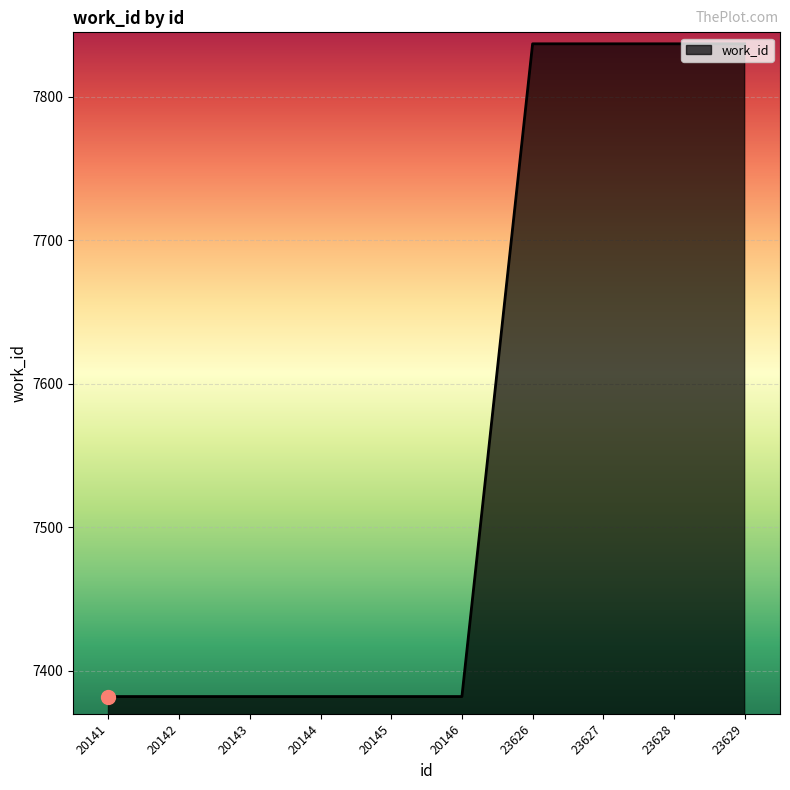

Reading left to right, extract all data points from this chart.

7382	7382	7382	7382	7382	7382	7837	7837	7837	7837